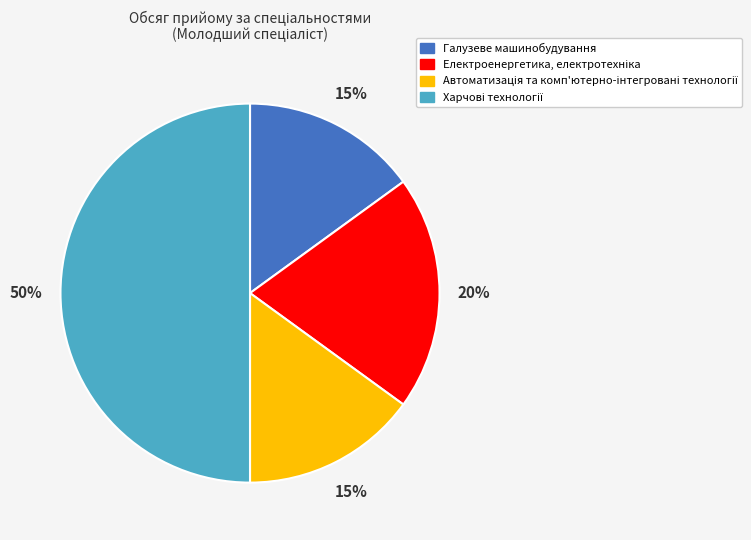

True or false: Галузеве машинобудування accounts for 28% of the total.

False